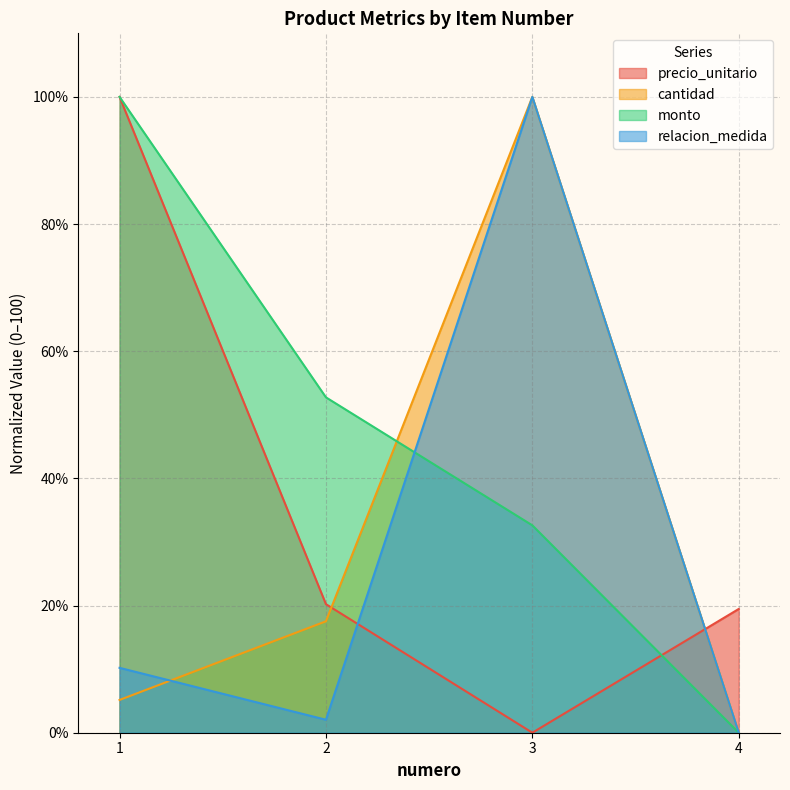

The monto series shows 35.3 at 1. True or false?

False